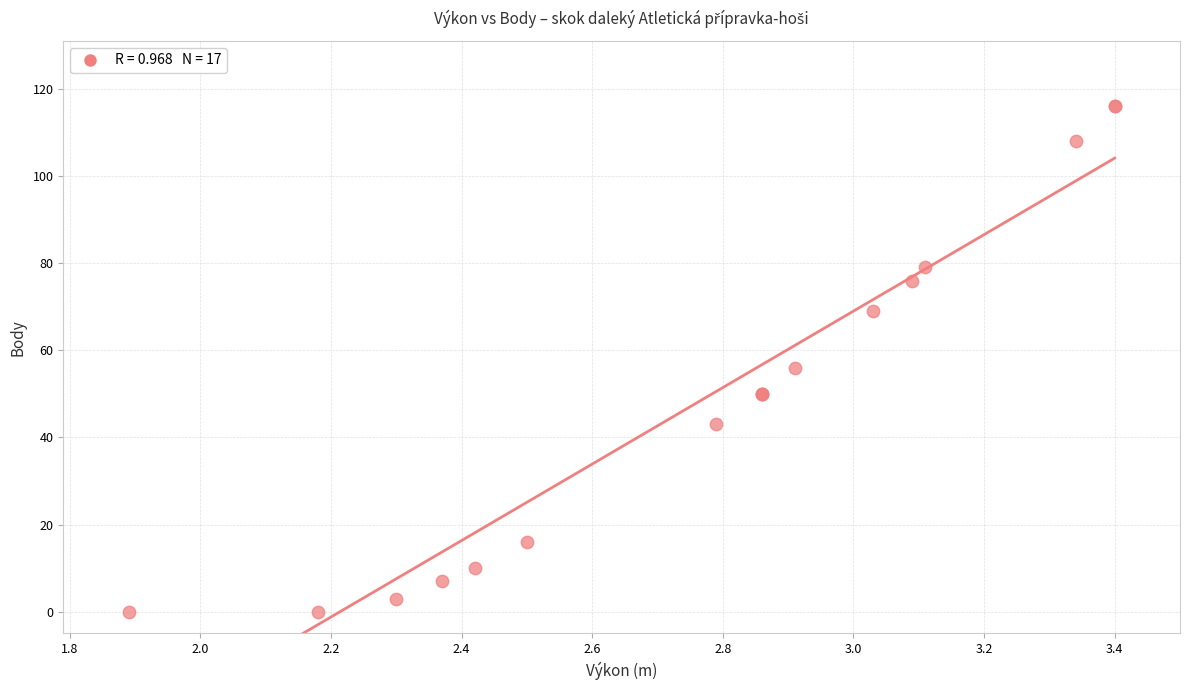

What Y value in the scatter plot is closest to 58?

56